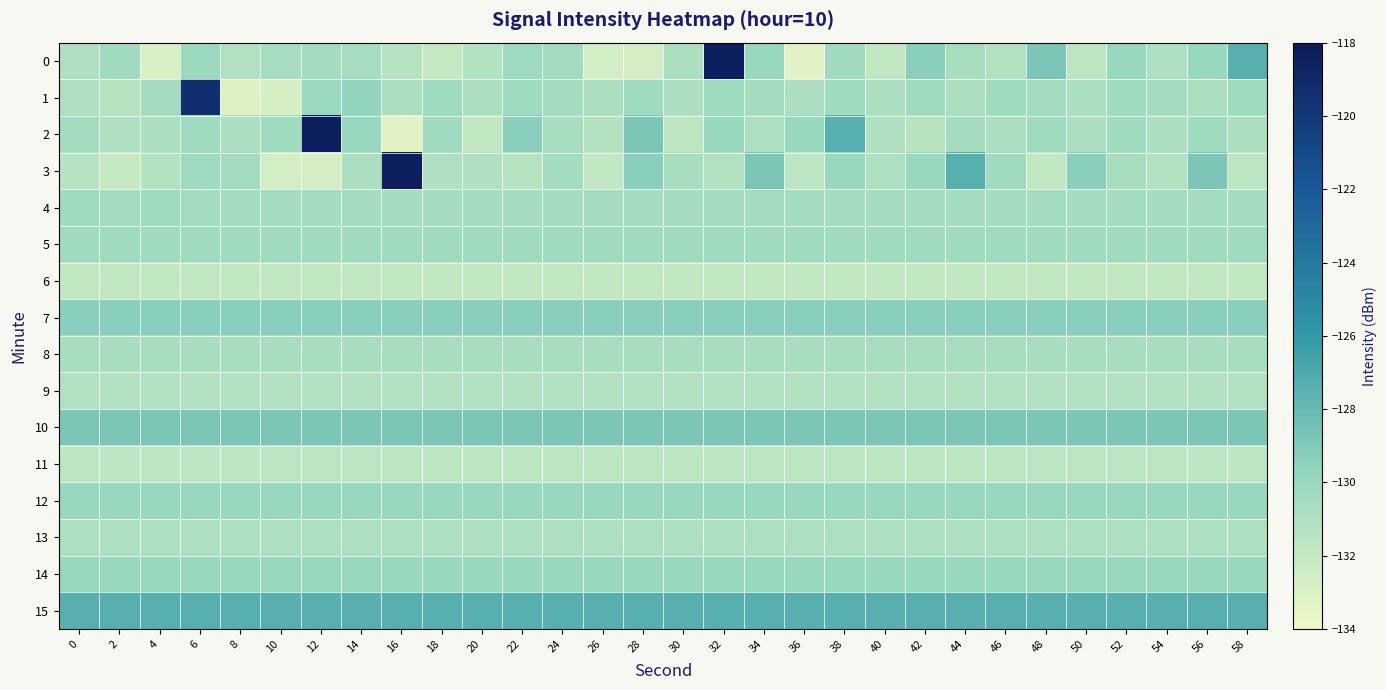

Which has a higher value, 24 or 36?

24